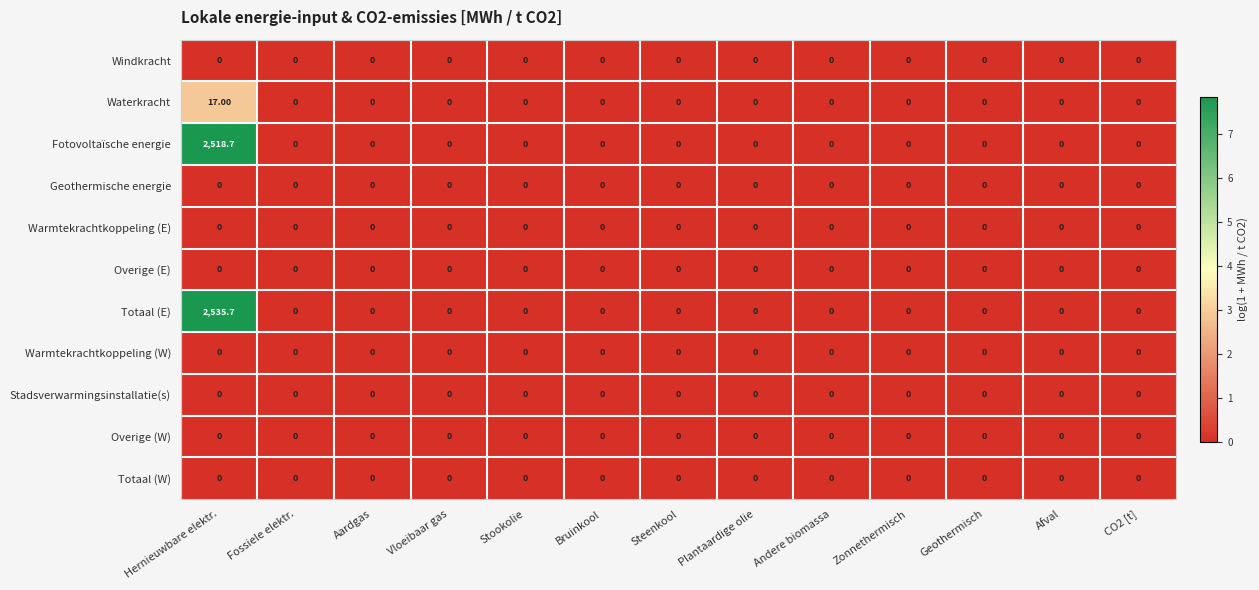

What is the total value across all series at Hernieuwbare elektr.?

5071.4